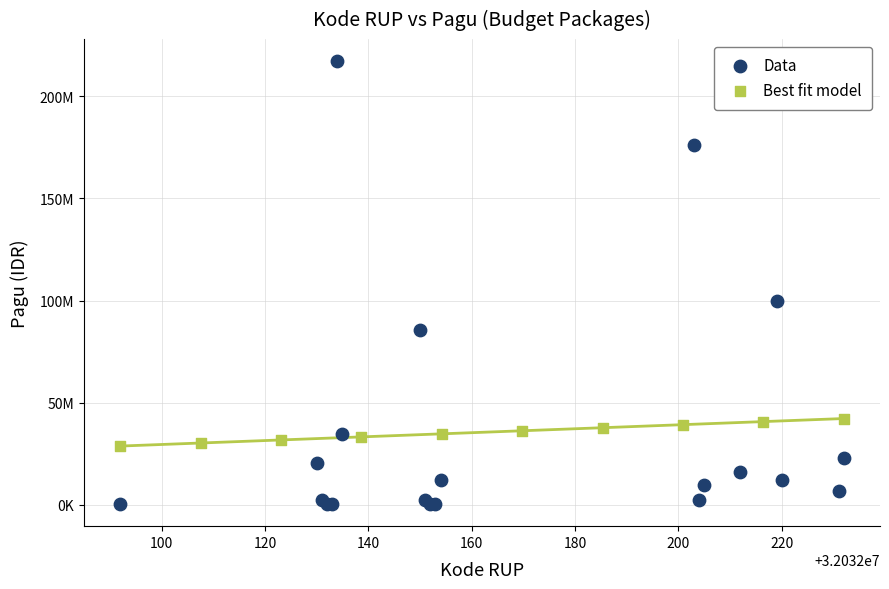

What are all the series names shown in the legend?

Data, Best fit model